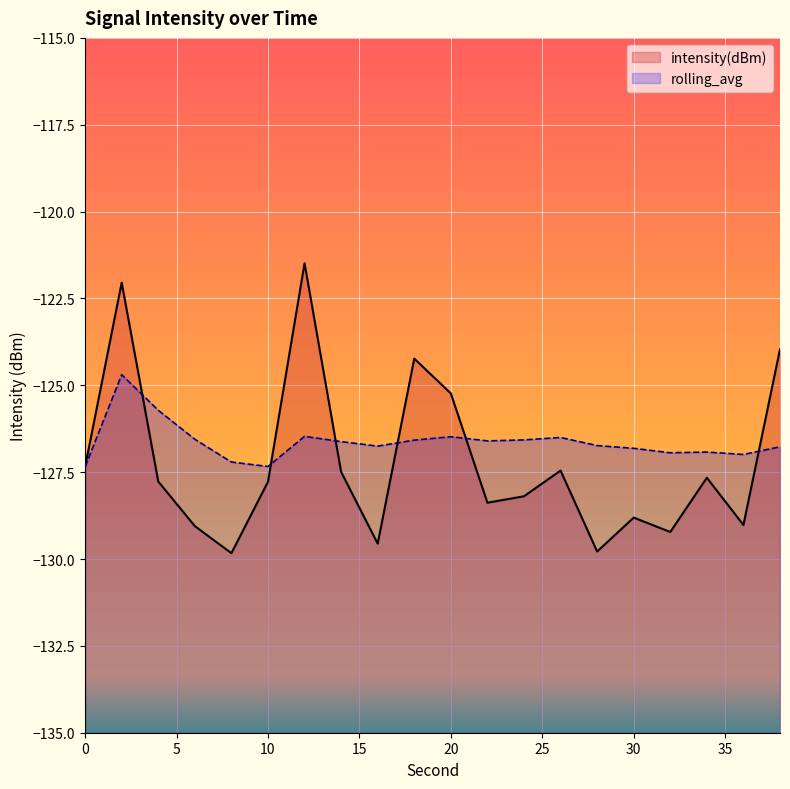

At how many categories does at least one series exceed -126?

6